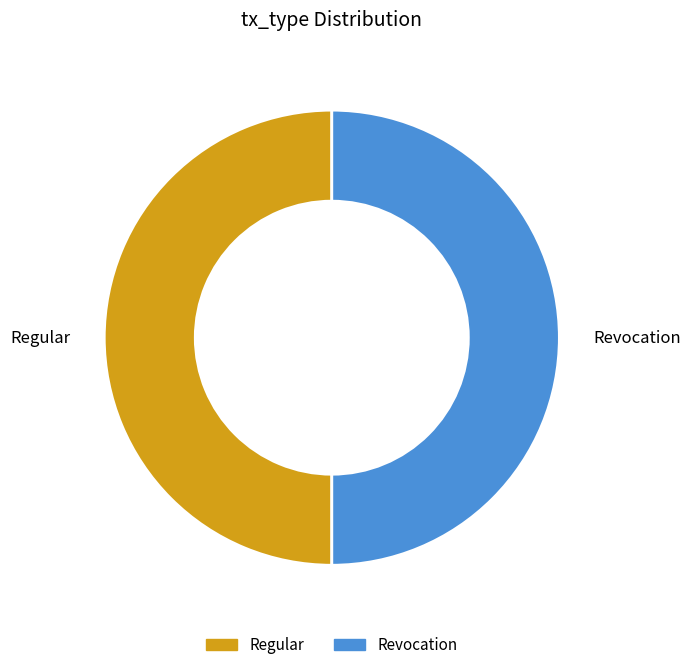

Combined, do Regular and Revocation account for over 50%?

Yes